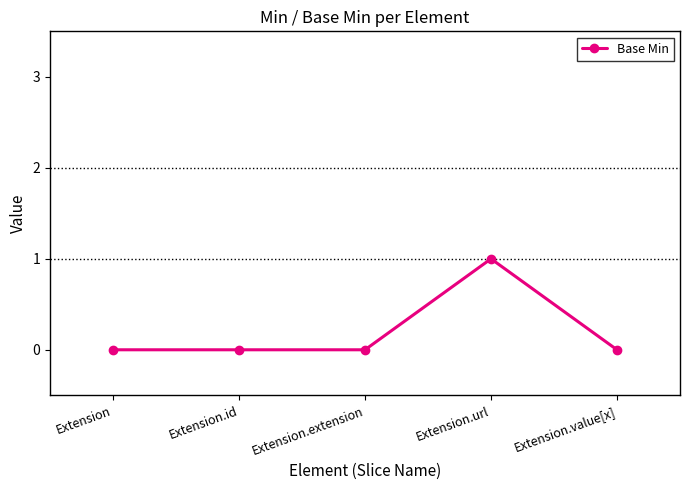

Is this an area chart (filled region under the line)?

No